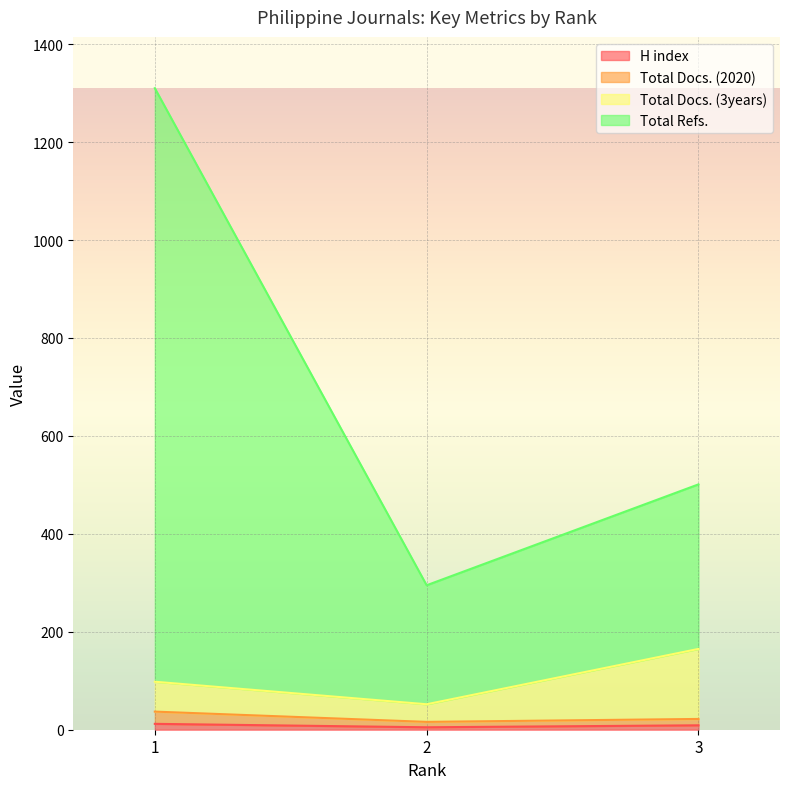

Does the chart display data point markers on the line(s)?

No